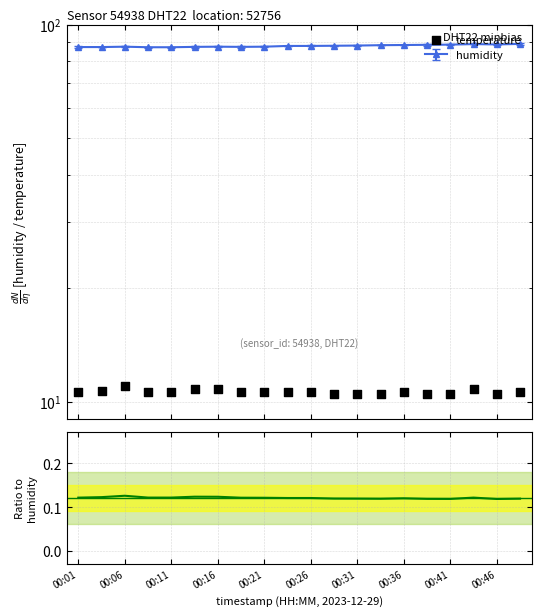

Is the value of temperature at 00:31 greater than the value of Ratio to humidity at 00:01?

Yes